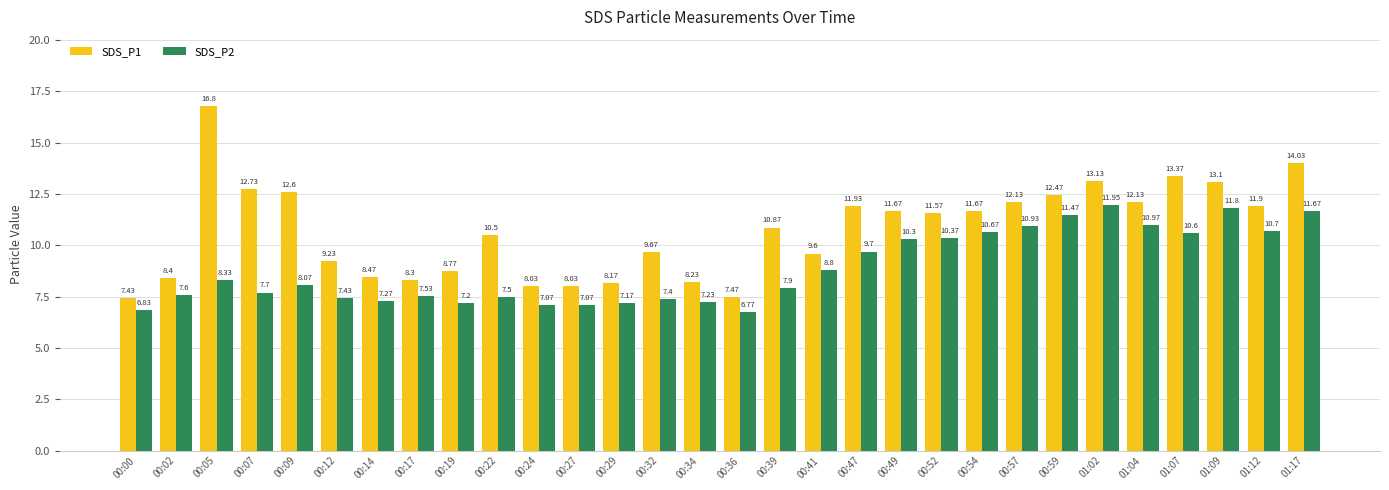

At which label does SDS_P2 first exceed 8?

00:05